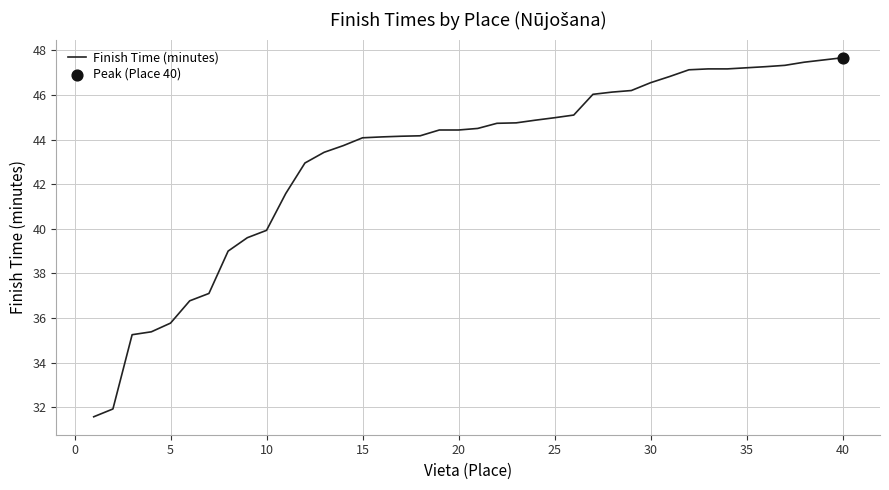

What is the maximum value shown in the chart?

47.7